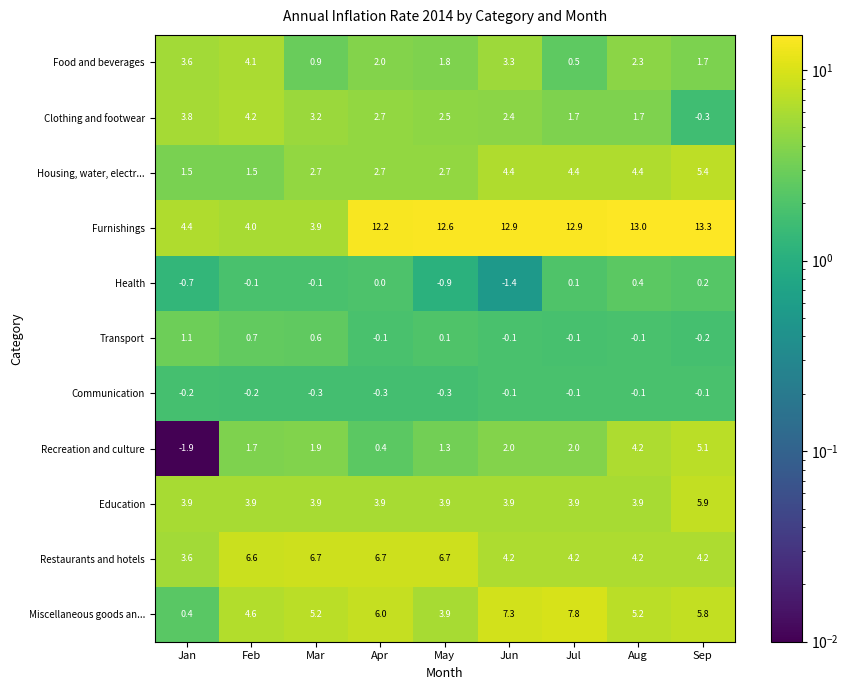

Is it true that Communication equals -0.1 at Sep?

True